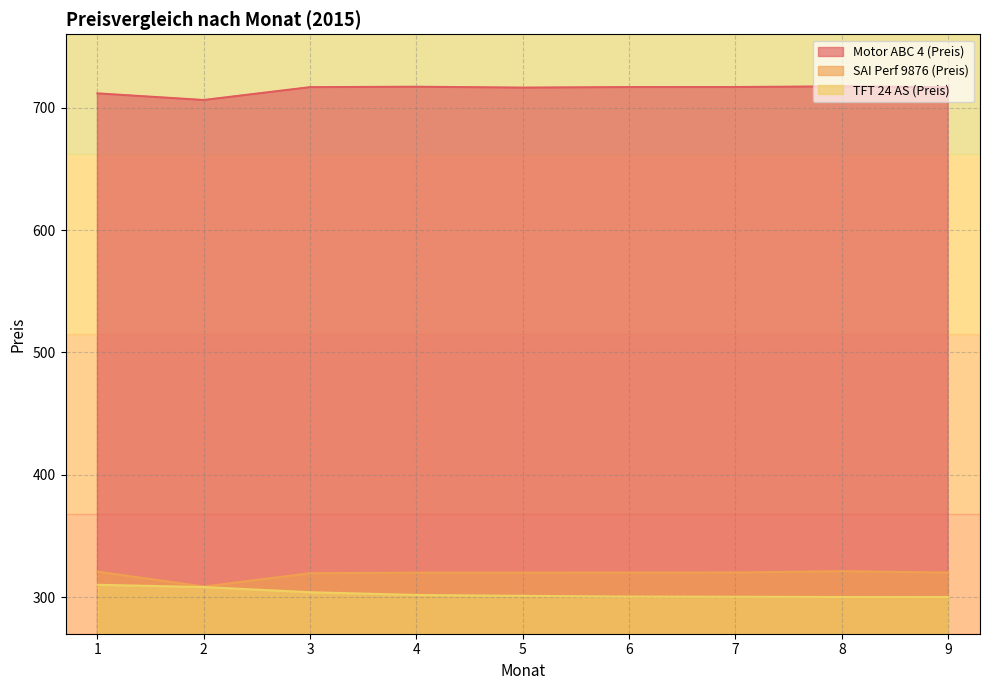

True or false: TFT 24 AS (Preis) and Motor ABC 4 (Preis) cross at least once.

False